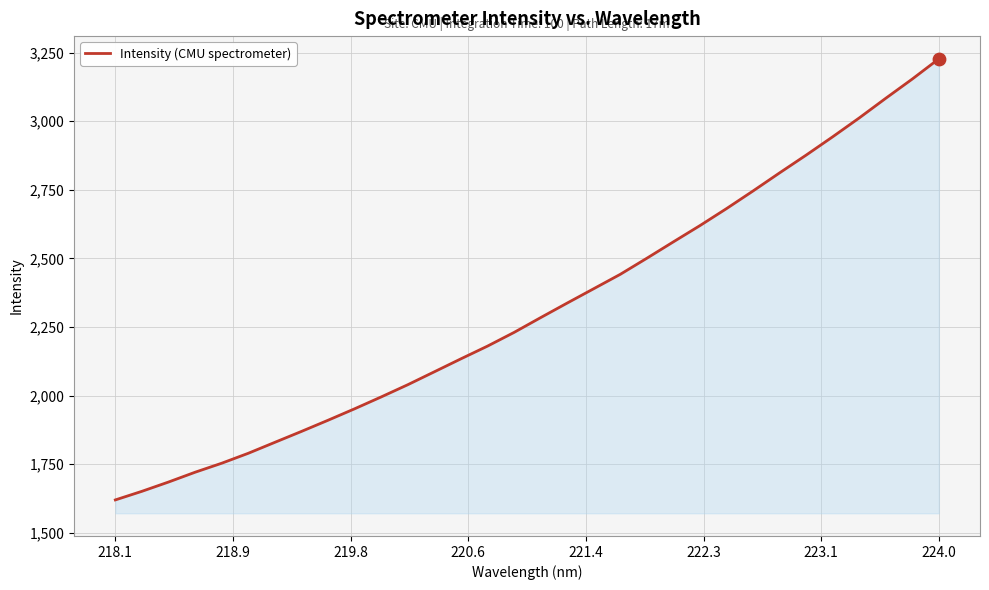

What is the difference between the maximum and minimum values?

1607.8